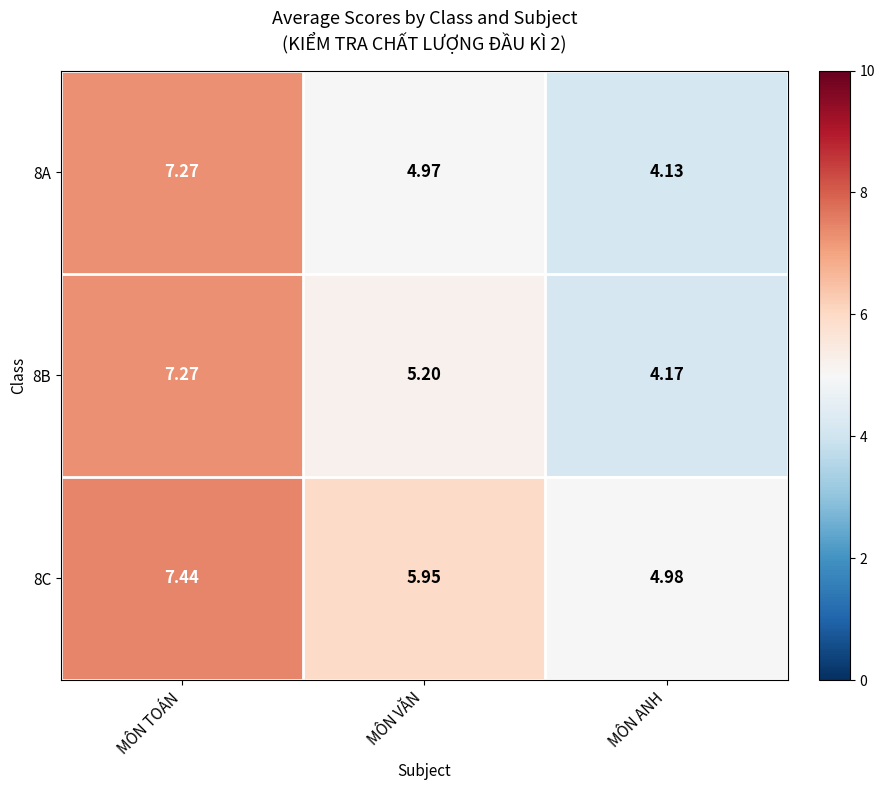

Is the value of 8A at MÔN VĂN greater than the value of 8C at MÔN TOÁN?

No